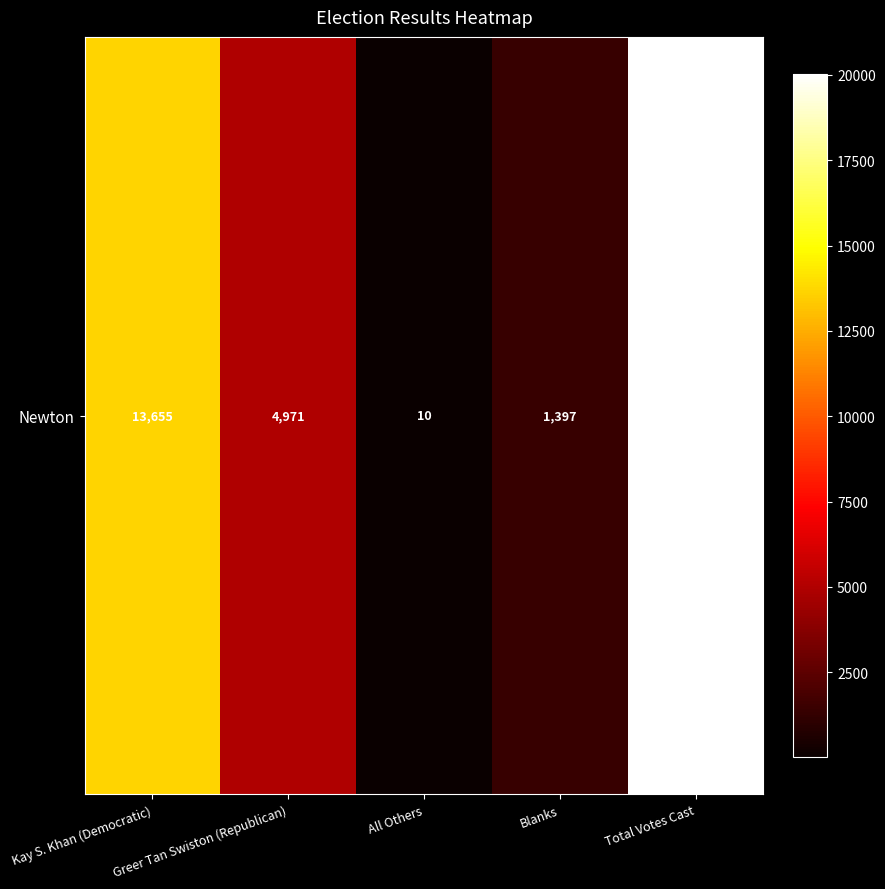

Reading right to left, extract all data points from this chart.

Total Votes Cast=20033	Blanks=1397	All Others=10	Greer Tan Swiston (Republican)=4971	Kay S. Khan (Democratic)=13655